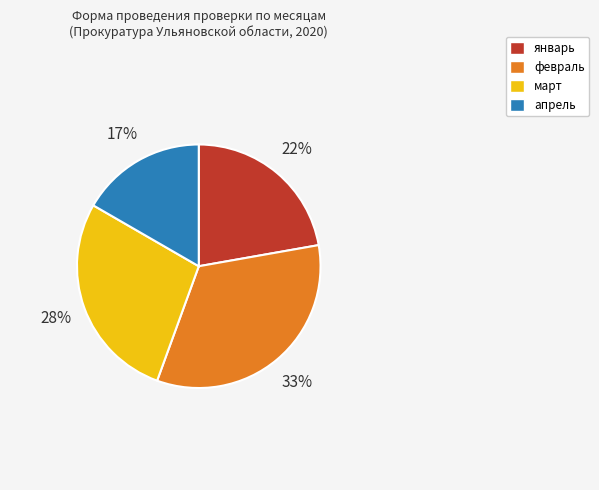

Which slice is the largest?

февраль